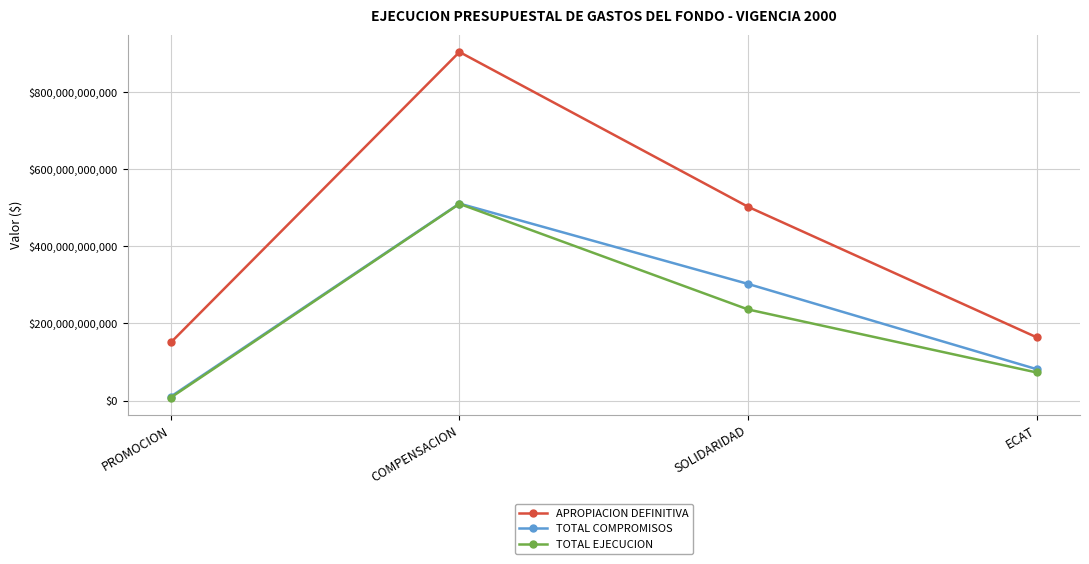

At which category is the sum across all series the highest?

COMPENSACION